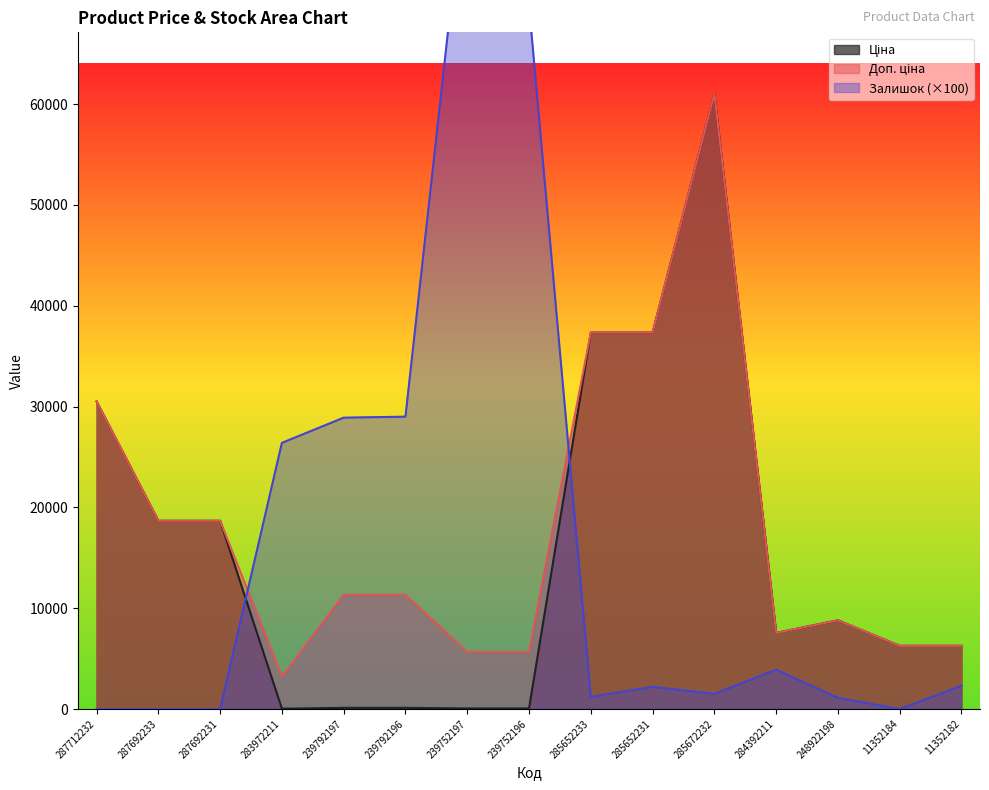

What is the average value of the Ціна series?

15521.0